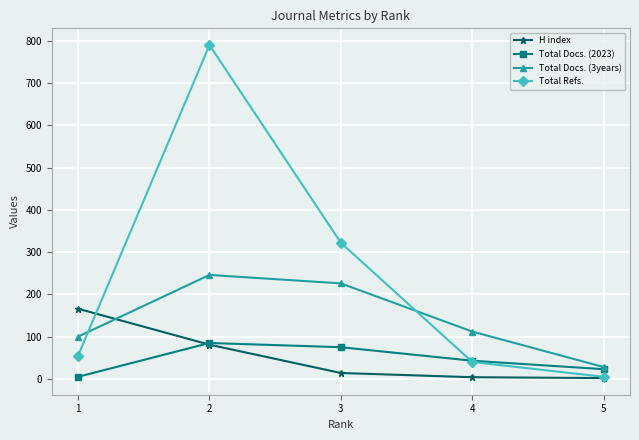

What is the difference between the maximum and minimum values in the H index series?

164